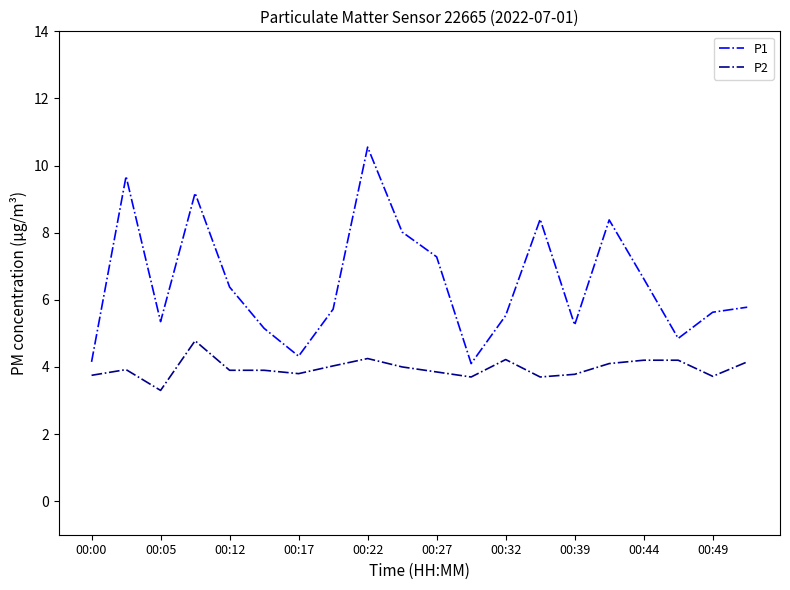

True or false: P2 and P1 cross at least once.

False